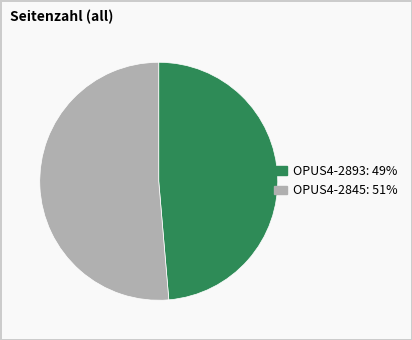

How many segments does this pie chart have?

2